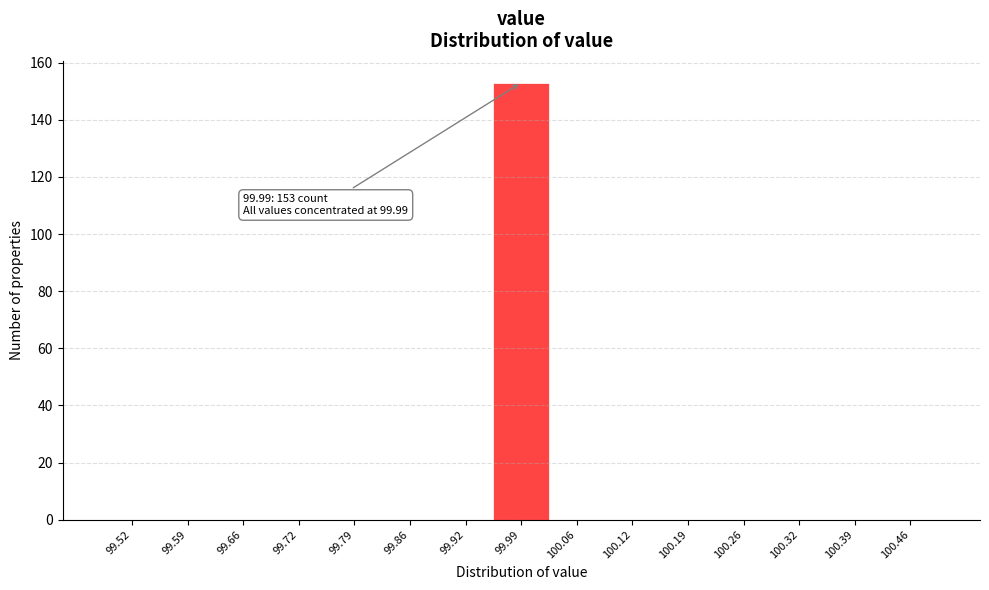

Over which range of the x-axis is the bar tallest?

99.96 to 100.02